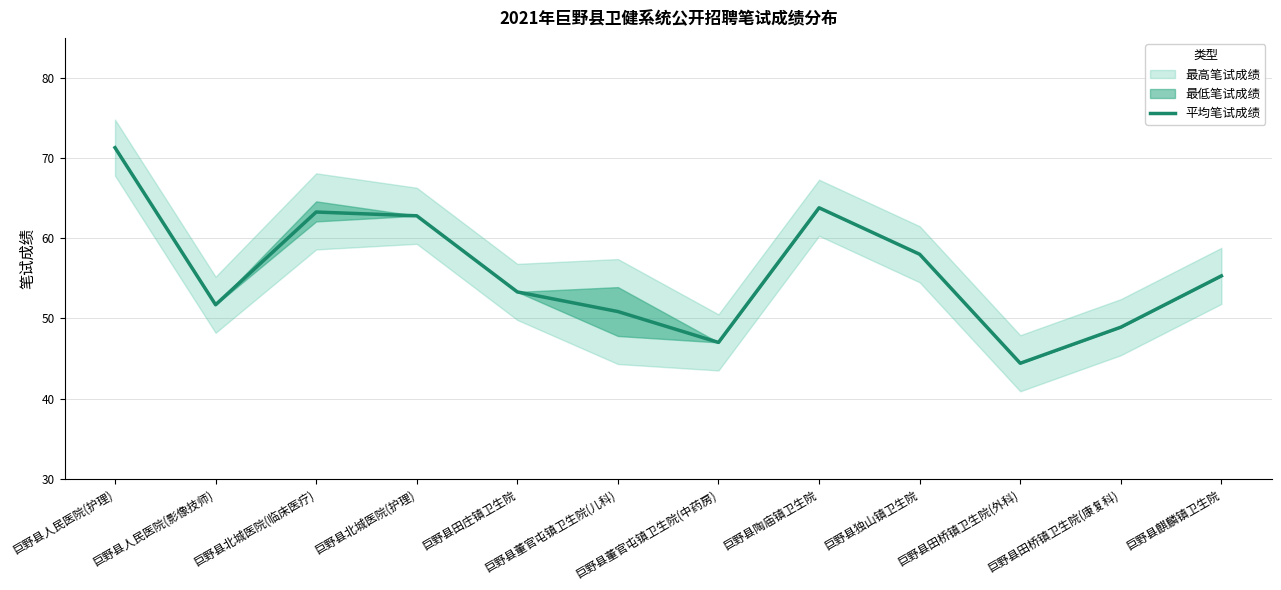

Is it true that the value at 巨野县田庄镇卫生院 is 53.3?

True